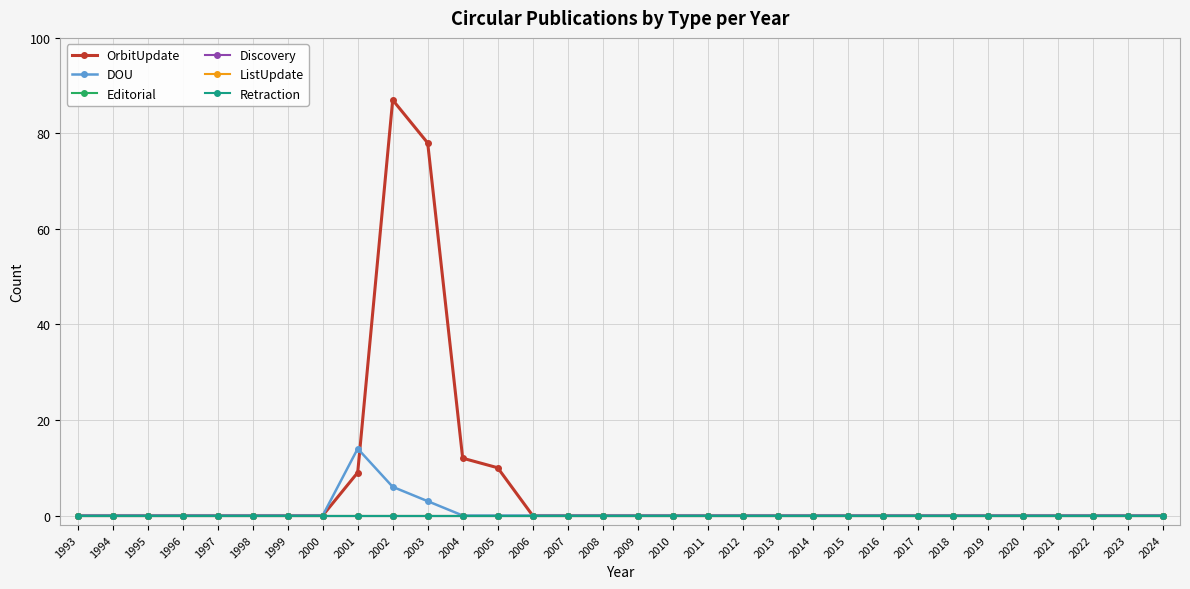

Is this an area chart (filled region under the line)?

No